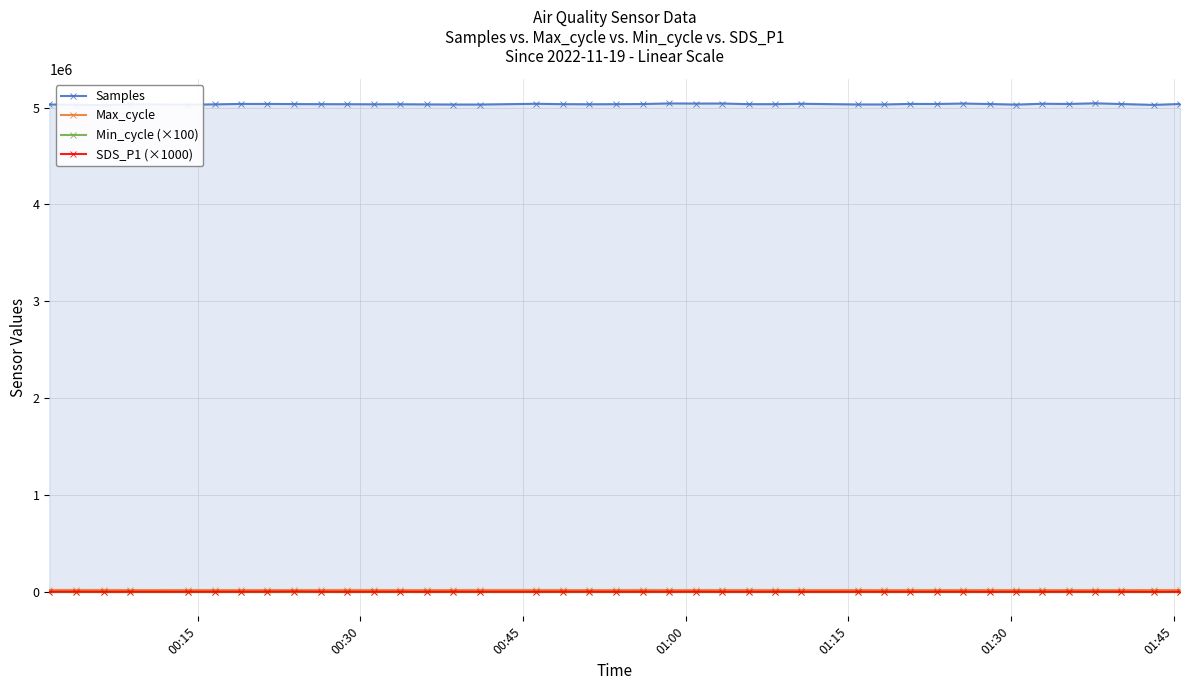

What is the value of the Samples point at the 11th from the left?

5035226.0